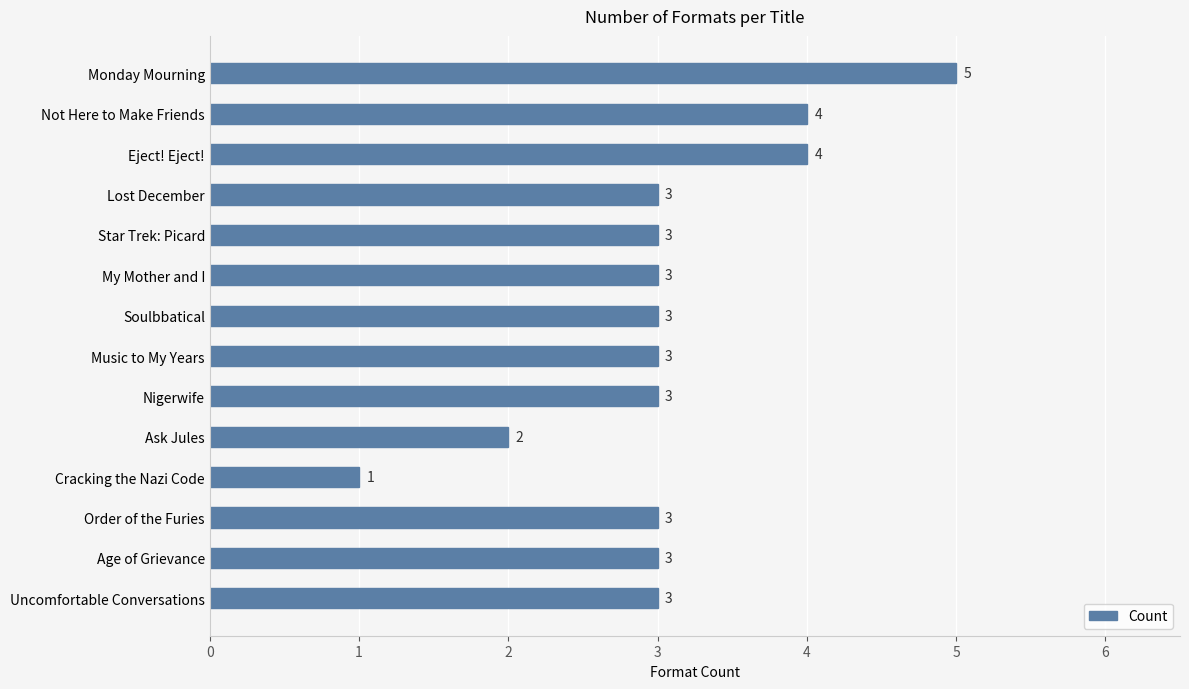

Count the values in the range 3 to 4.

11